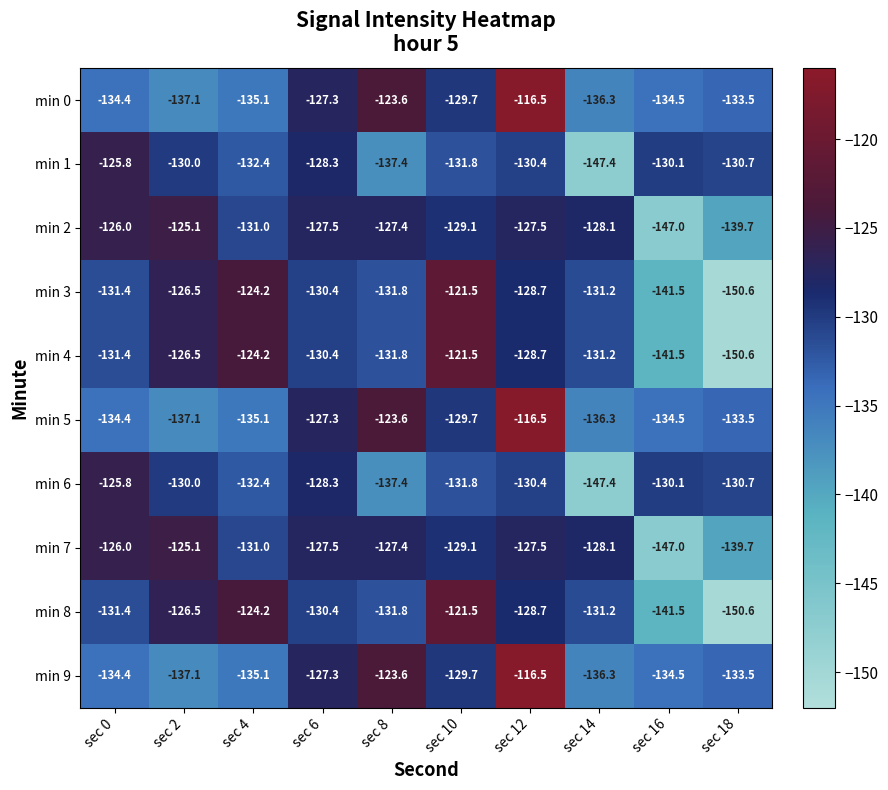

What is the smallest value displayed?

-150.6